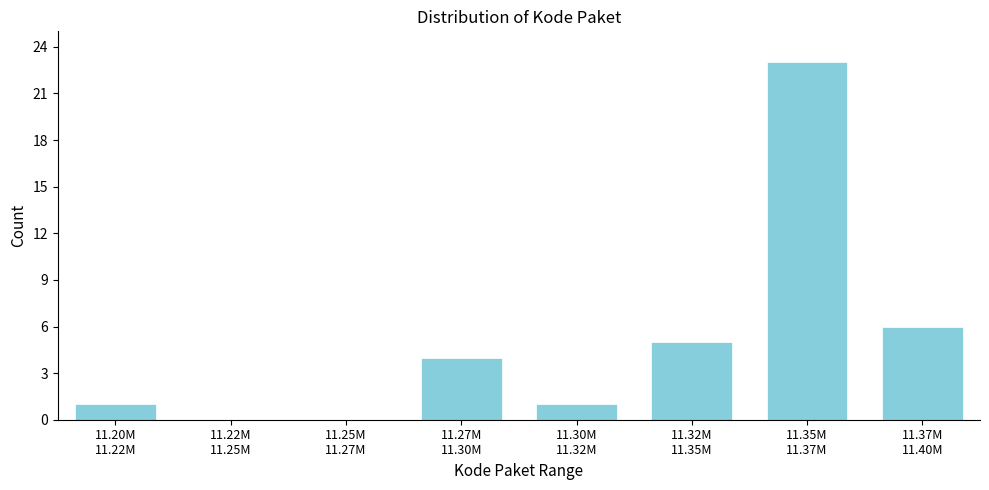

What is the sum of all values?

40